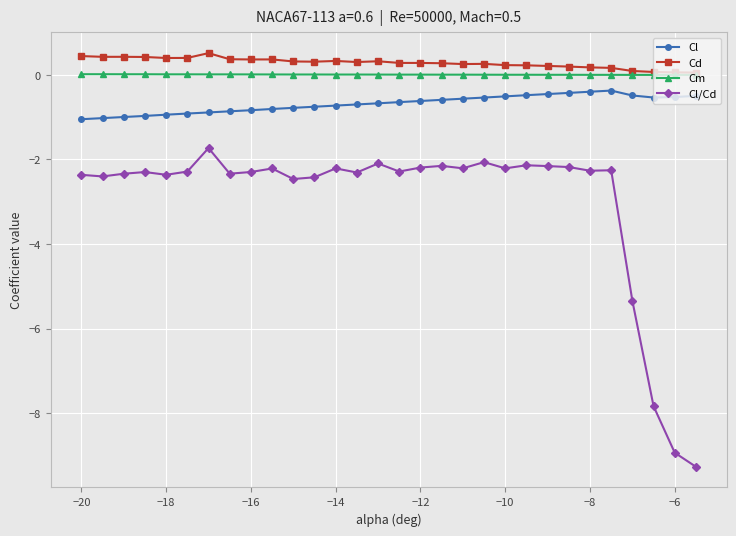

What is the greatest value displayed?

0.5